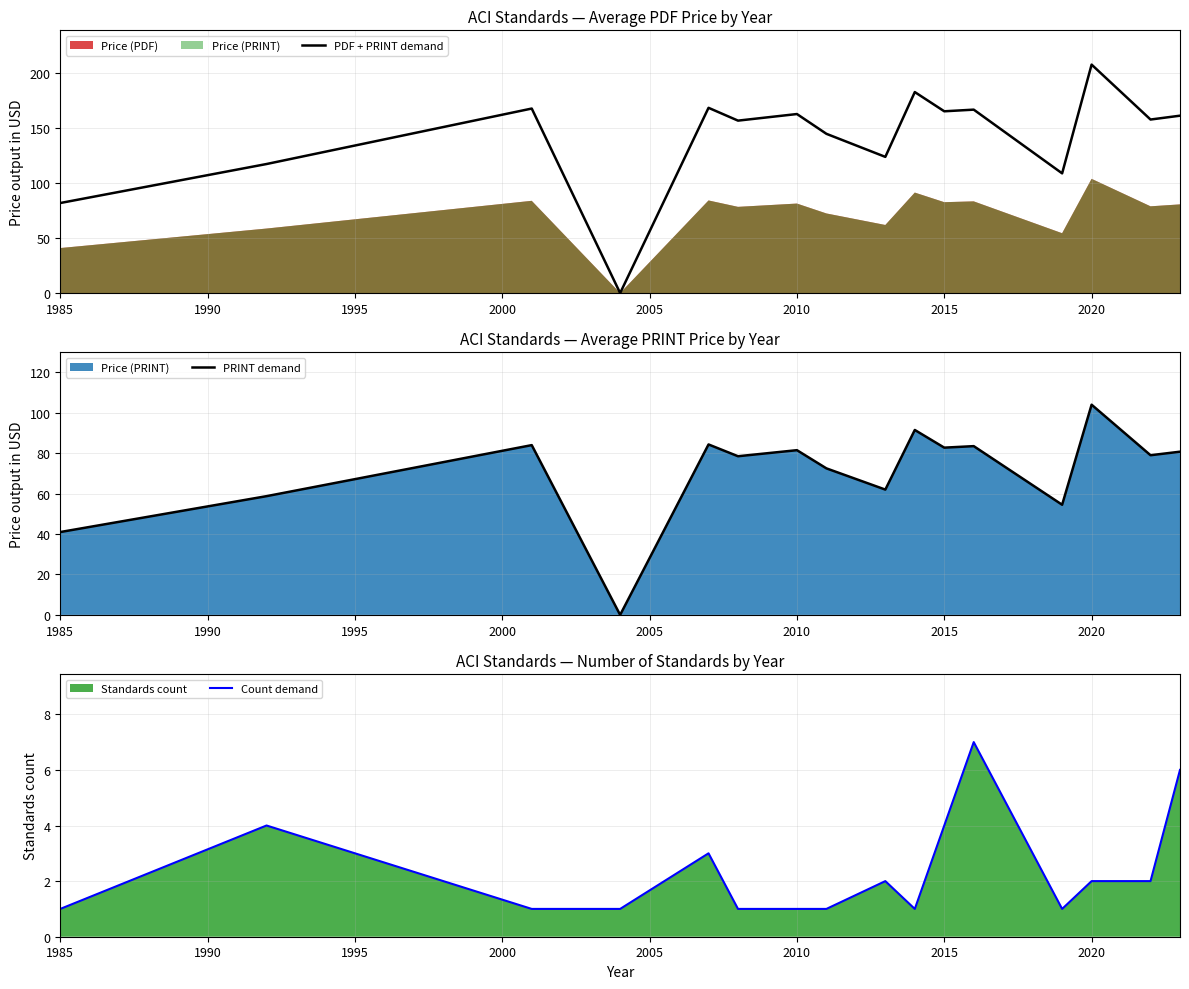

How many lines are shown in the chart?

3